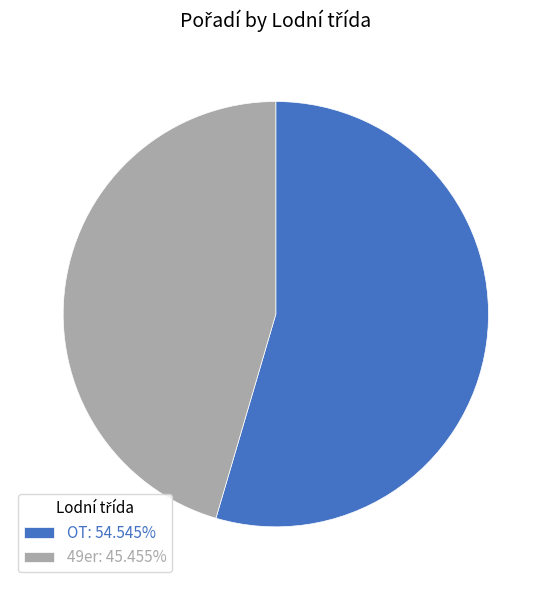

What is the ratio of the value at OT: 54.545% to the value at 49er: 45.455%?

1.2